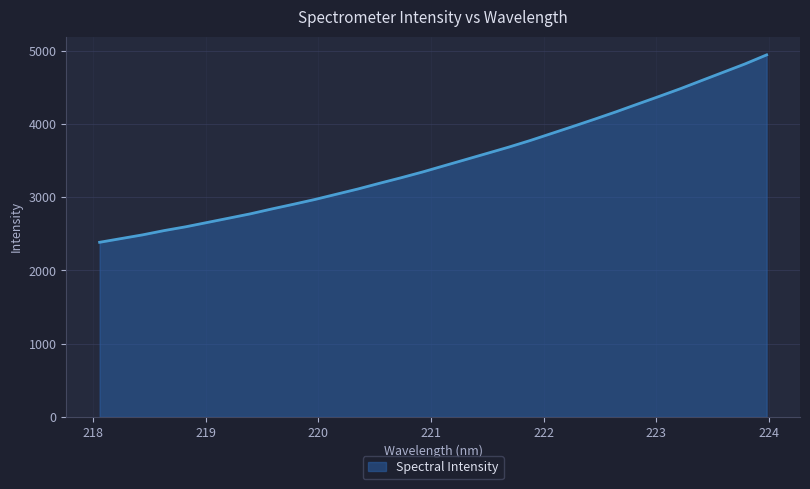

What is the minimum value shown in the chart?

2385.1